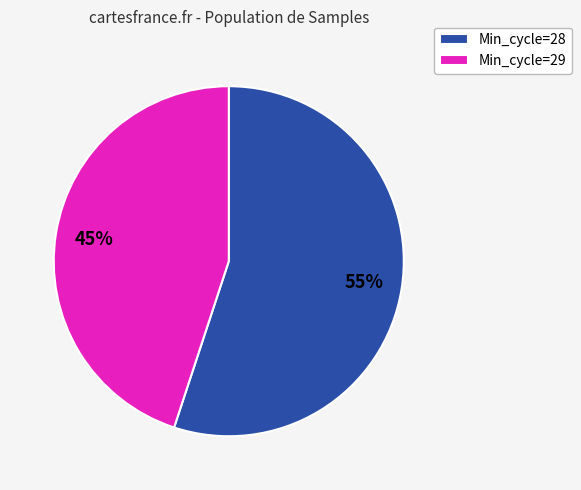

Which slice is the smallest?

Min_cycle=29